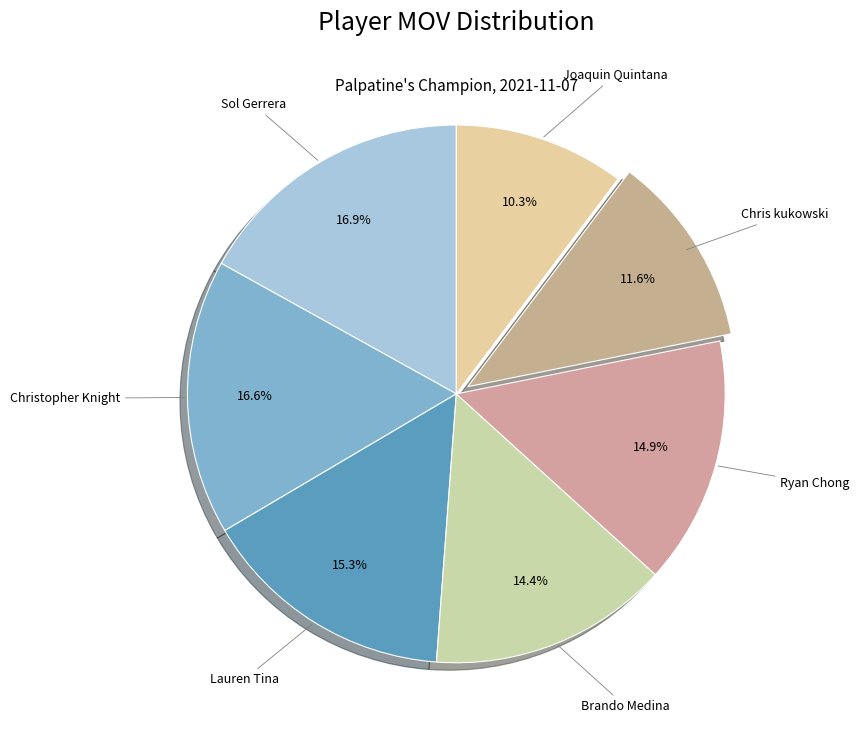

Does any single category account for the majority?

No